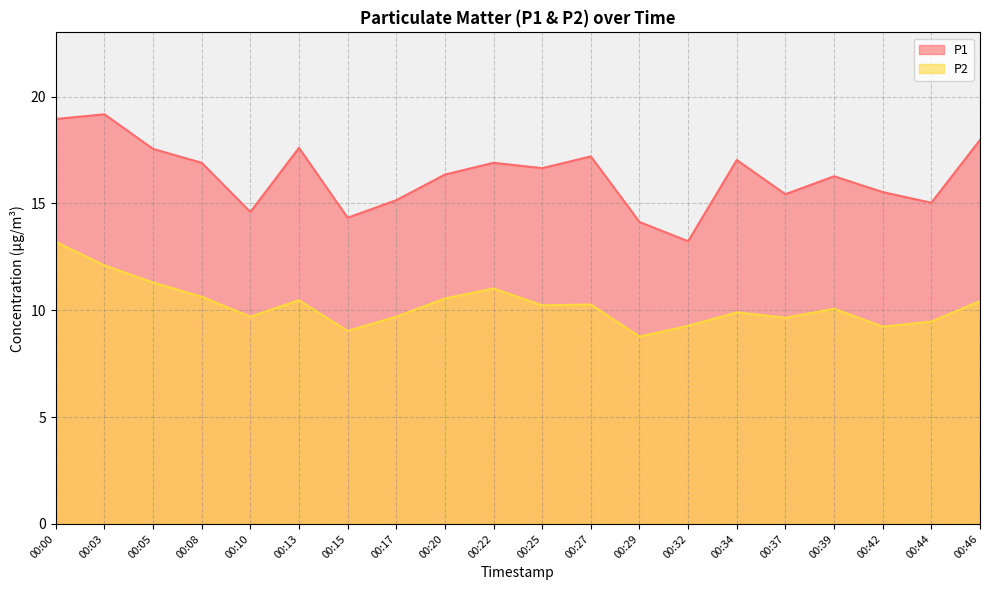

How many series are shown in this chart?

2